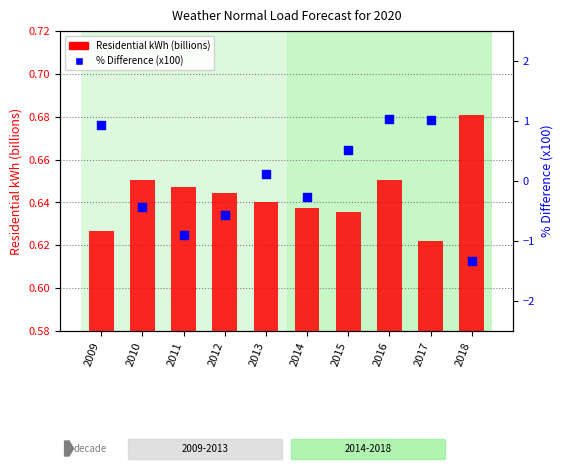

At how many categories does at least one series exceed 0?

10